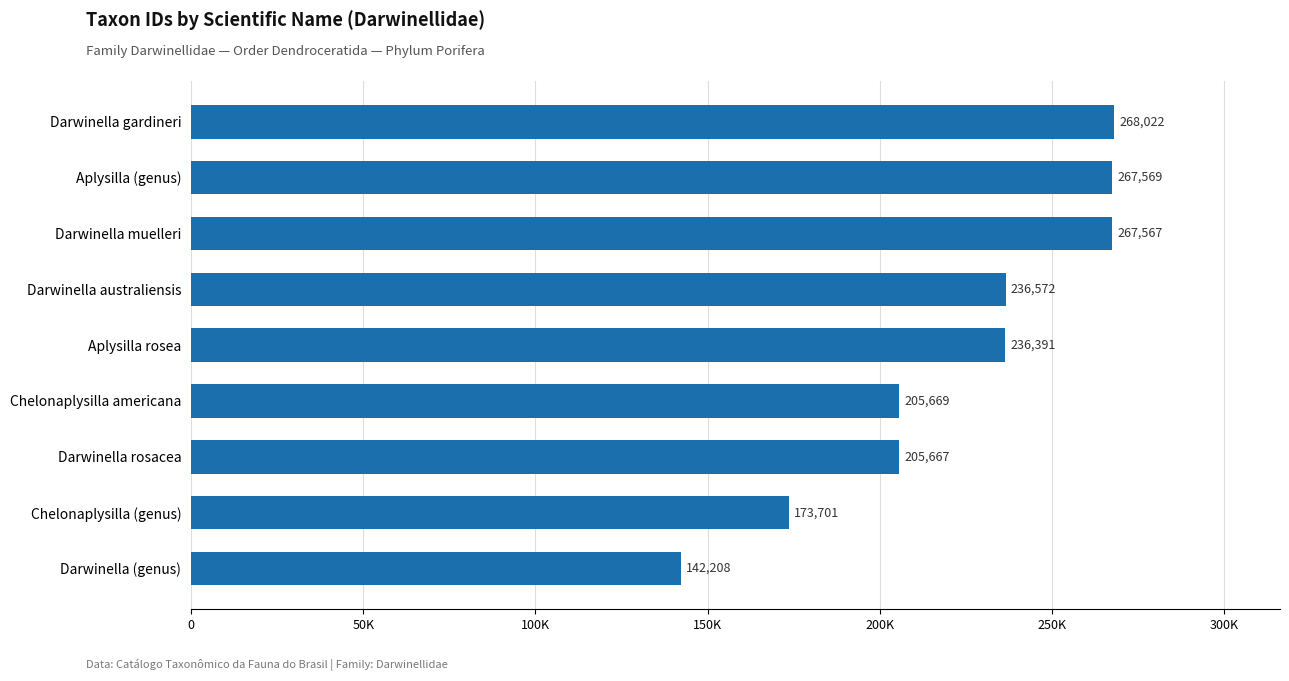

How many values are below 236391?

4